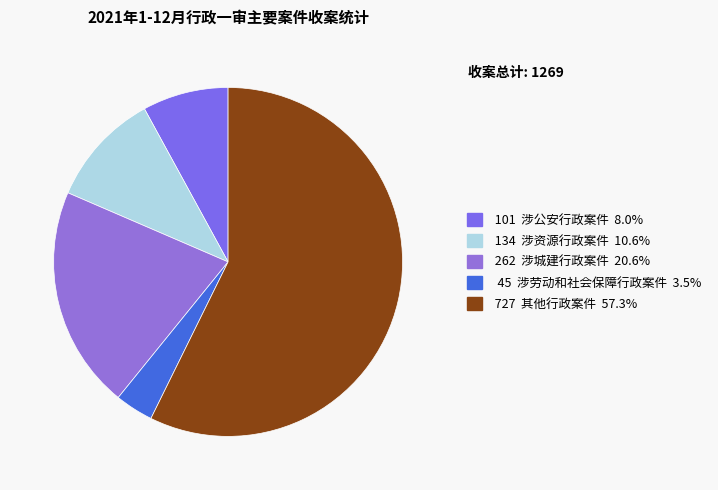

Does any single category account for the majority?

Yes